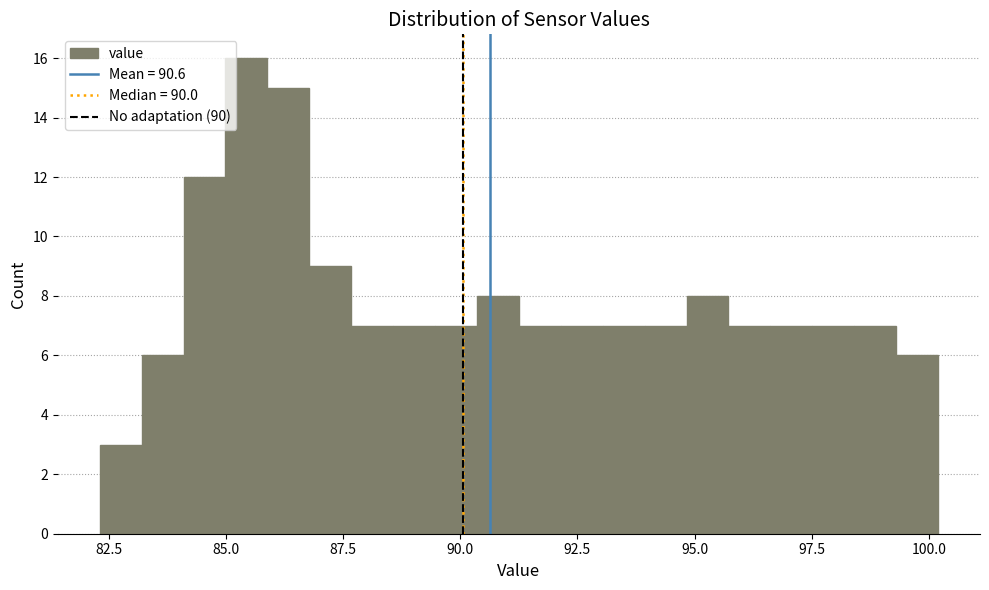

Read against the x-axis, roughly where is the centre of the tallest bar?

85.5